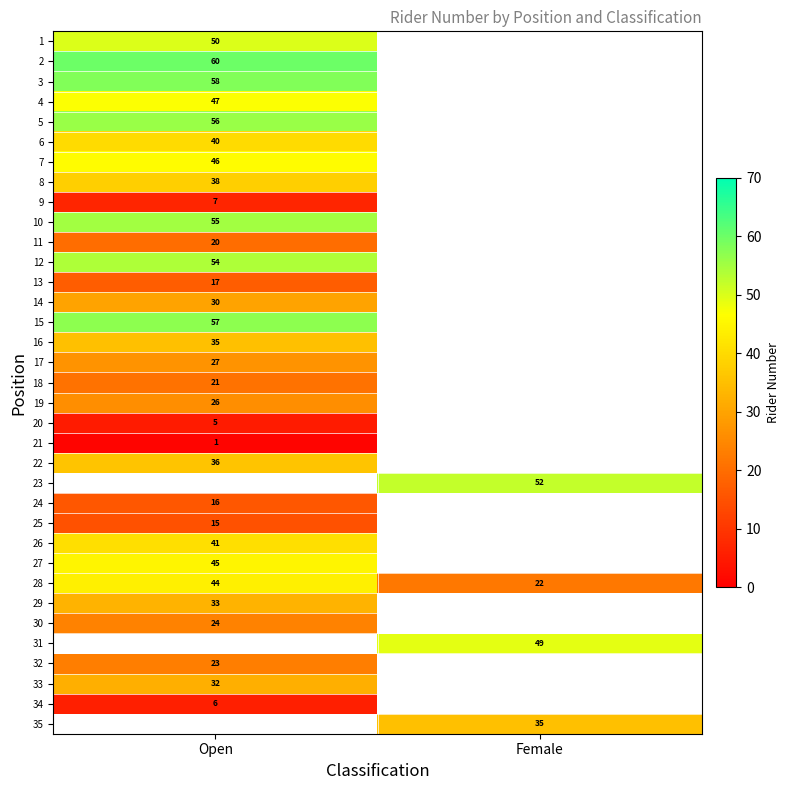

The value of 16 at Open is 23. True or false?

False